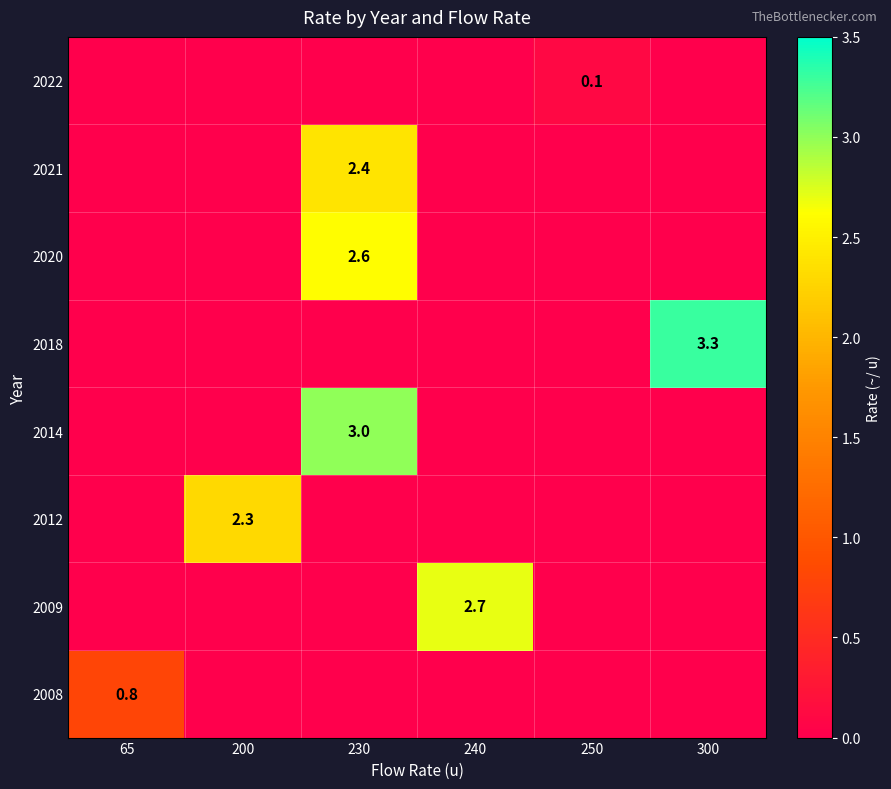

Is it true that 2008 equals 0.8 at 65?

True